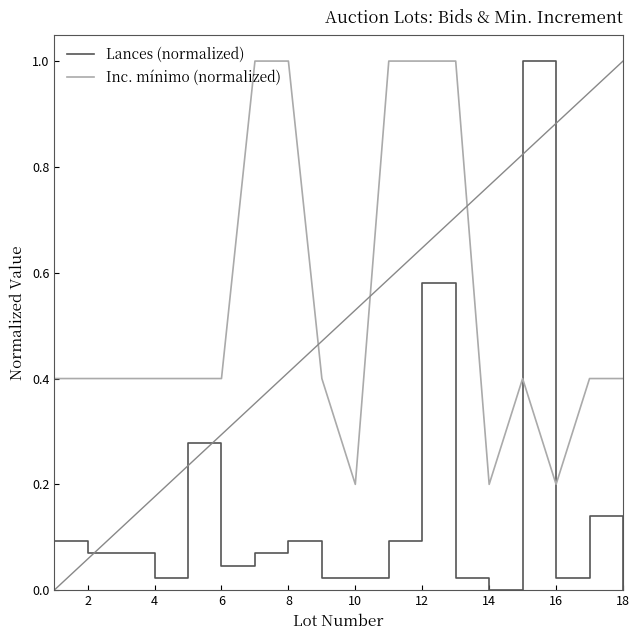

Which series has the largest range (max minus min)?

Lances (normalized)